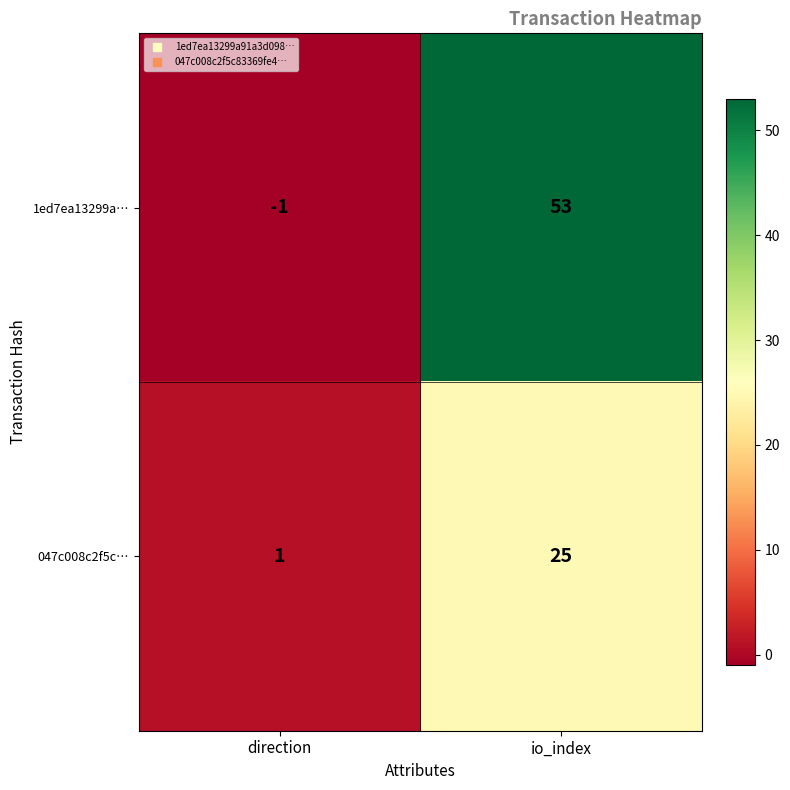

What is the sum of the 1ed7ea13299a… values at io_index and direction?

52